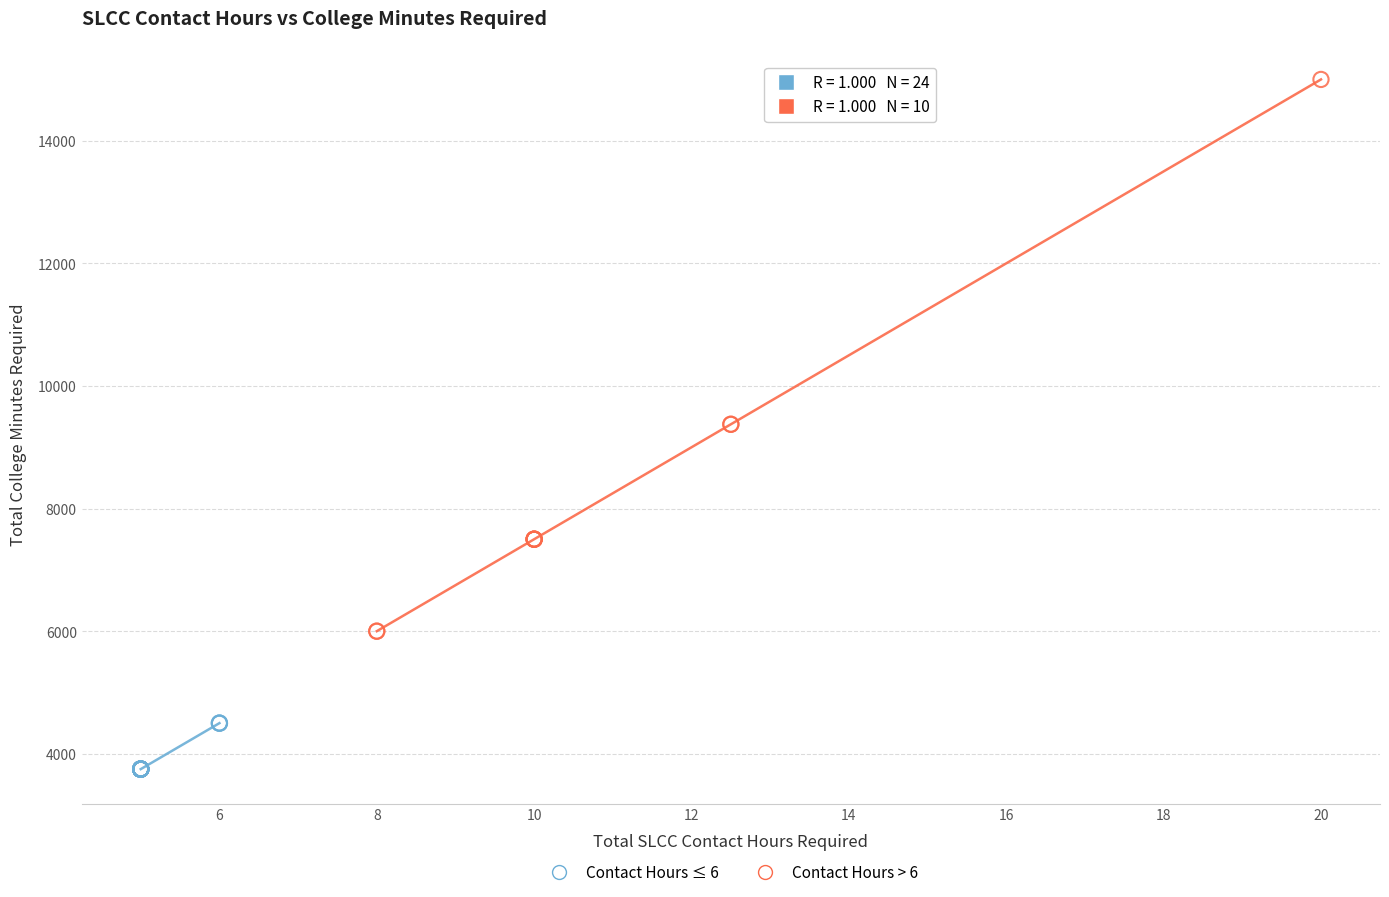

Which series has the widest spread of Y values?

Contact Hours > 6